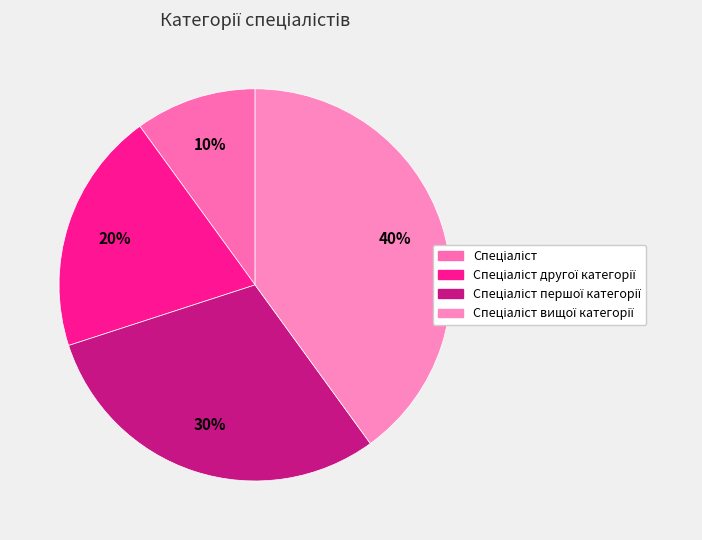

Rank the categories by value from lowest to highest.

Спеціаліст, Спеціаліст другої категорії, Спеціаліст першої категорії, Спеціаліст вищої категорії